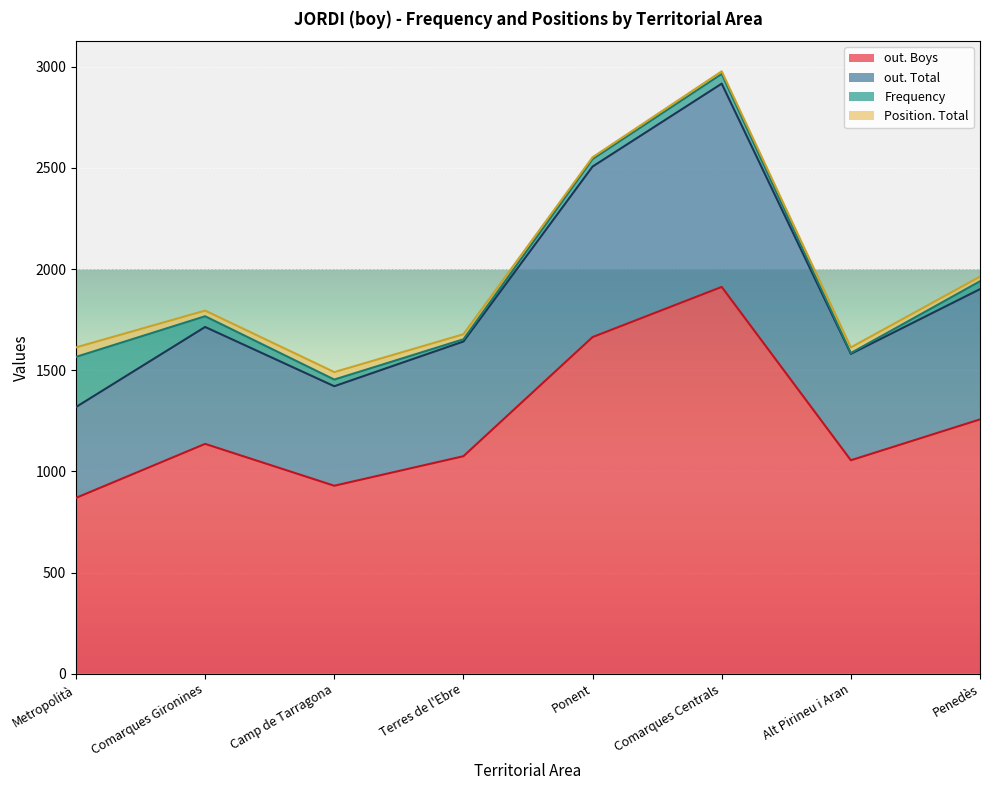

Where is out. Boys nearest to the value 1390?

Penedès